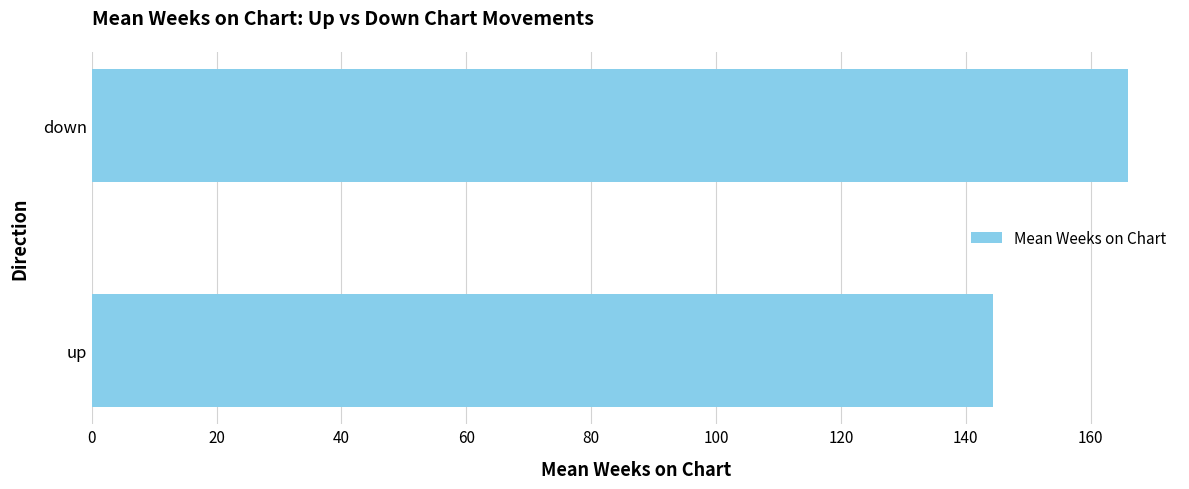

What is the change in value from up to down?

+21.6